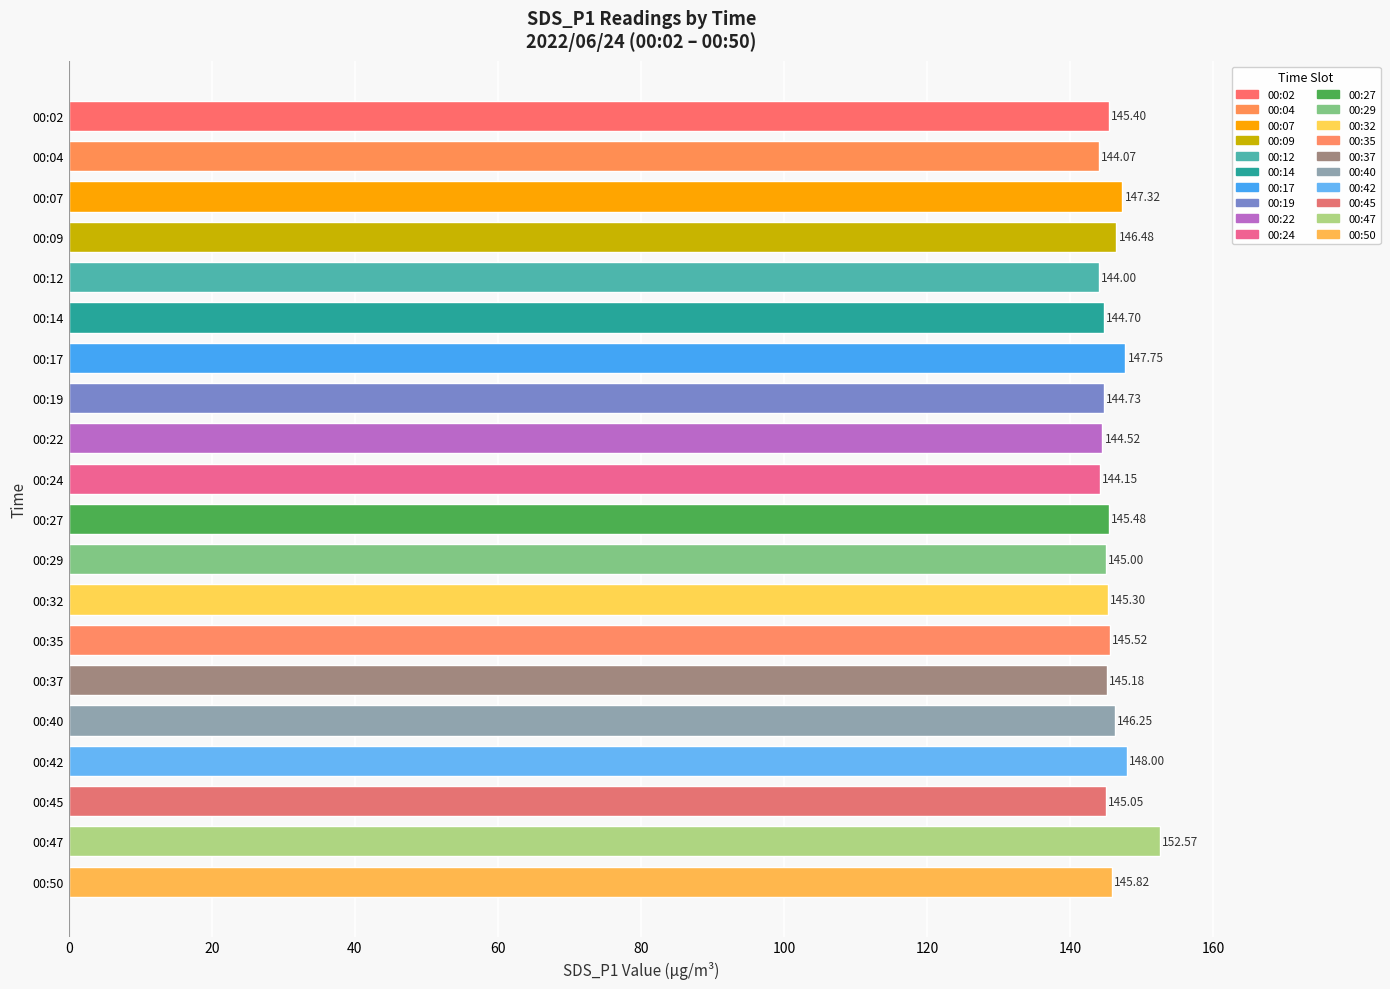

What is the sum of all values?

2917.3